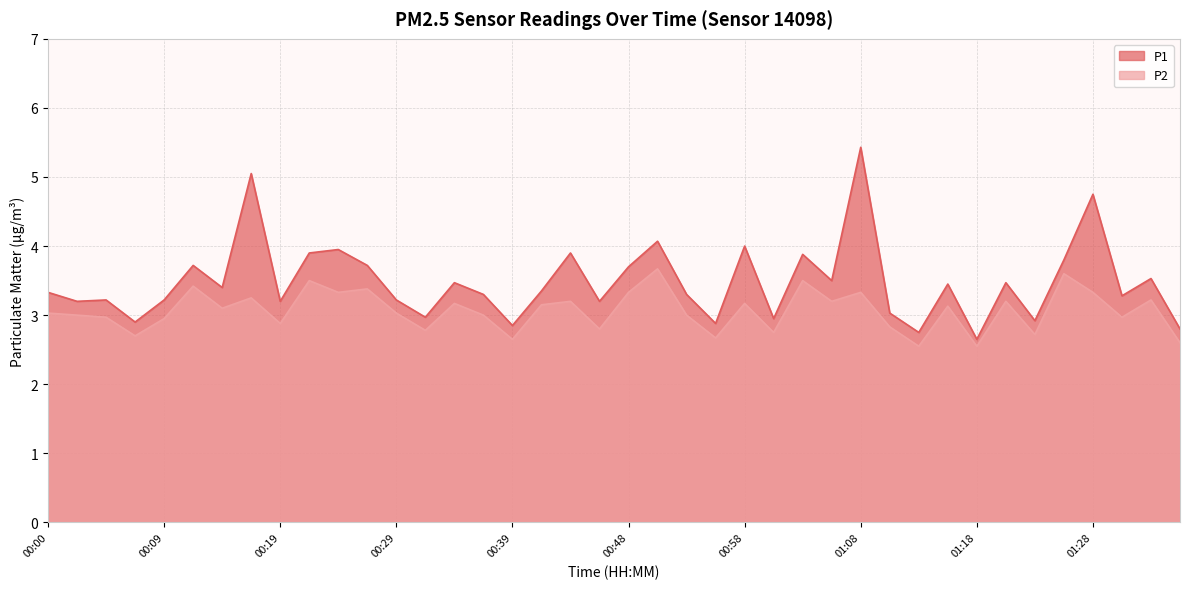

Which series changed the most between 00:19 and 01:10?

P1